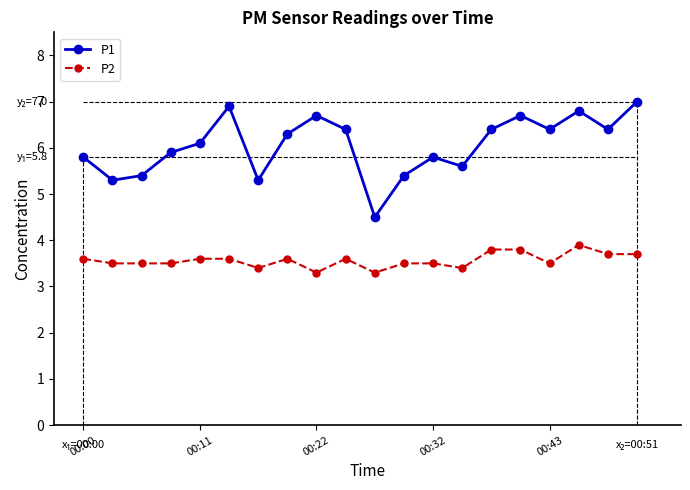

What are all the series names shown in the legend?

P1, P2